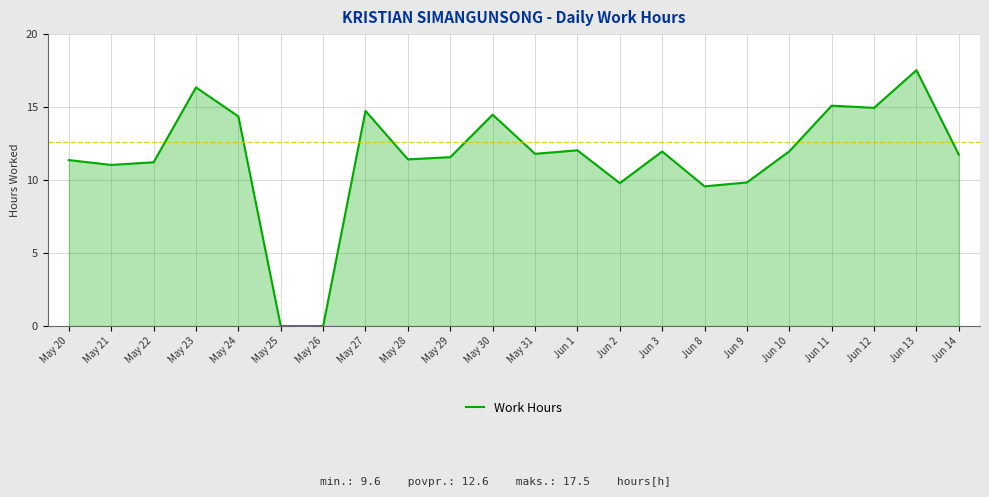

What is the greatest value displayed?

17.5